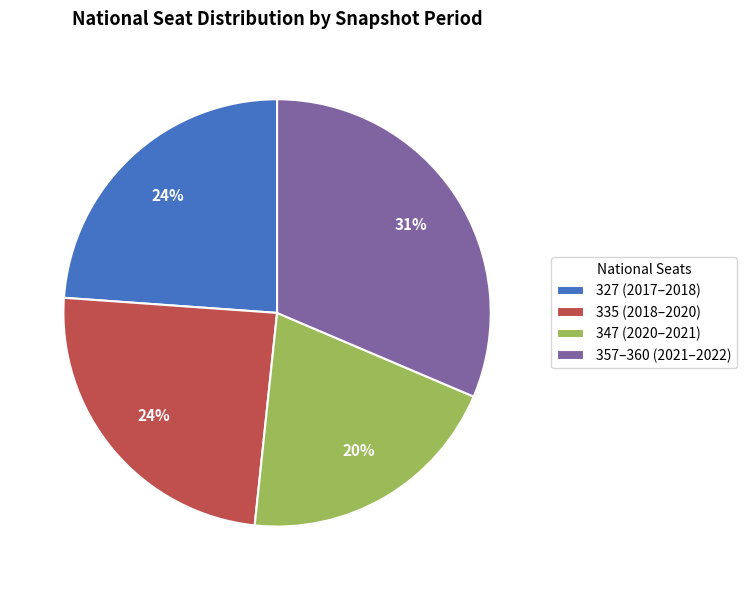

To the nearest percent, what is the difference between the 357–360 (2021–2022) and 335 (2018–2020) slice percentages?

7%